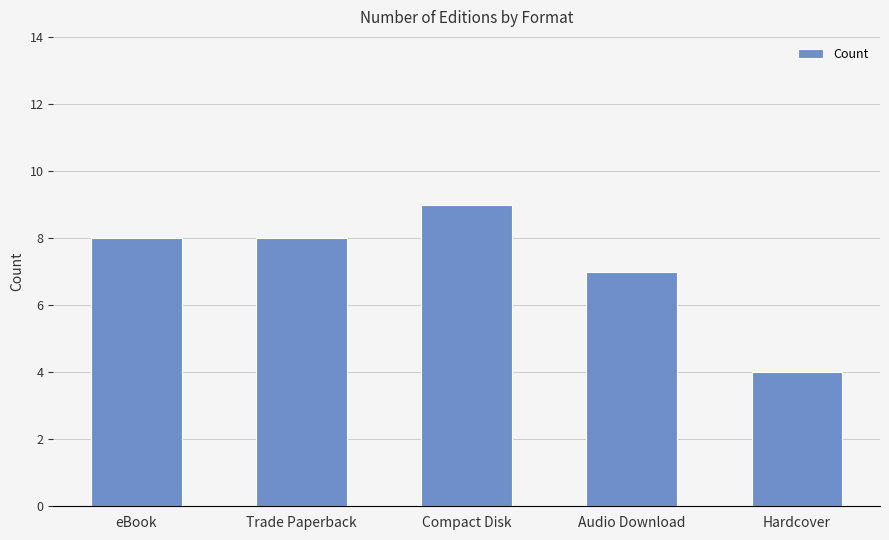

Is it true that the value at Compact Disk is 9?

True